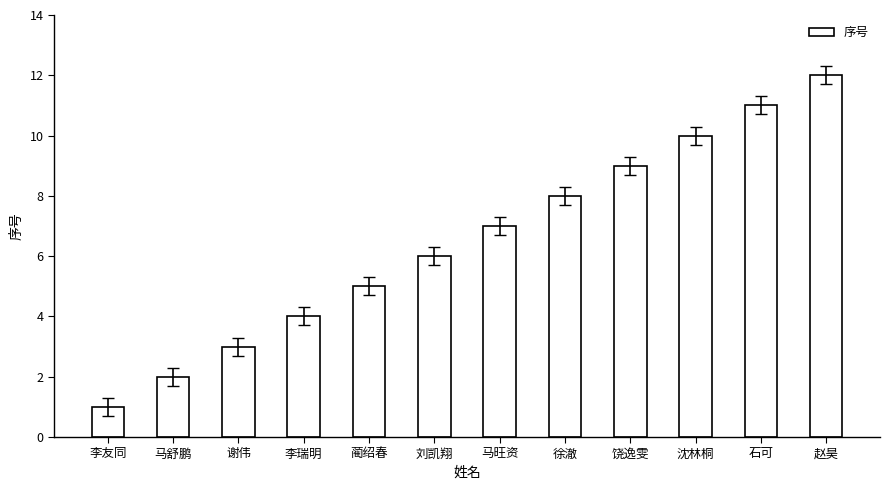

List the labels in order of value, largest first.

赵昊, 石可, 沈林桐, 饶逸雯, 徐澈, 马旺资, 刘凯翔, 蔺绍春, 李瑞明, 谢伟, 马舒鹏, 李友同